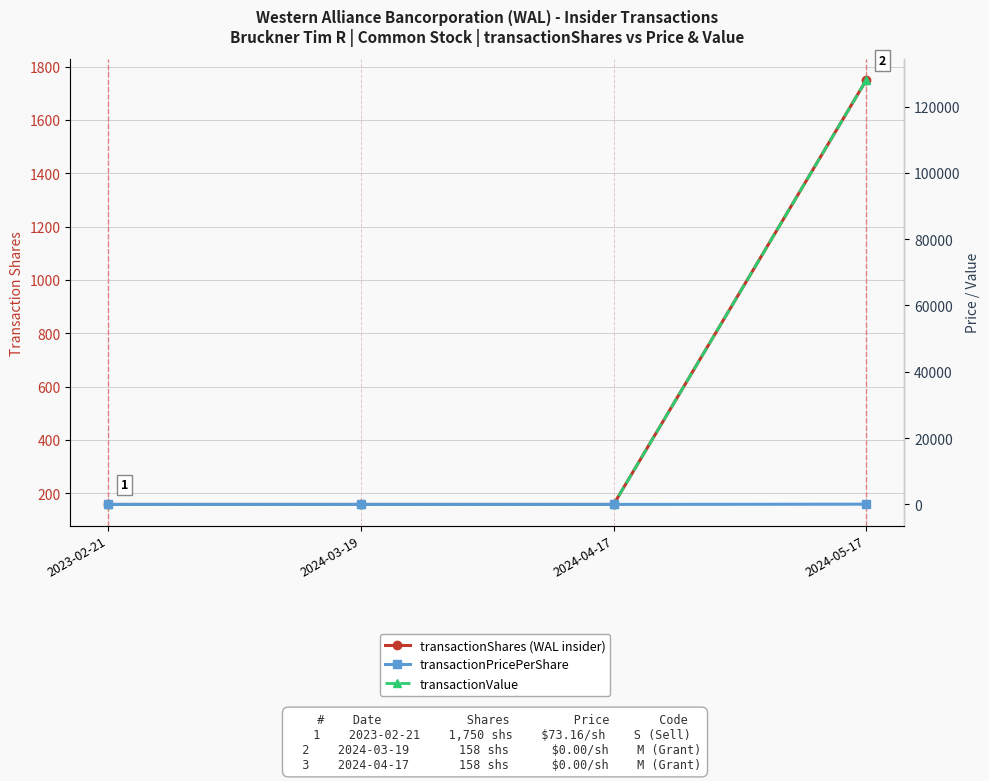

Which category has the highest value in the transactionValue series?

2024-05-17